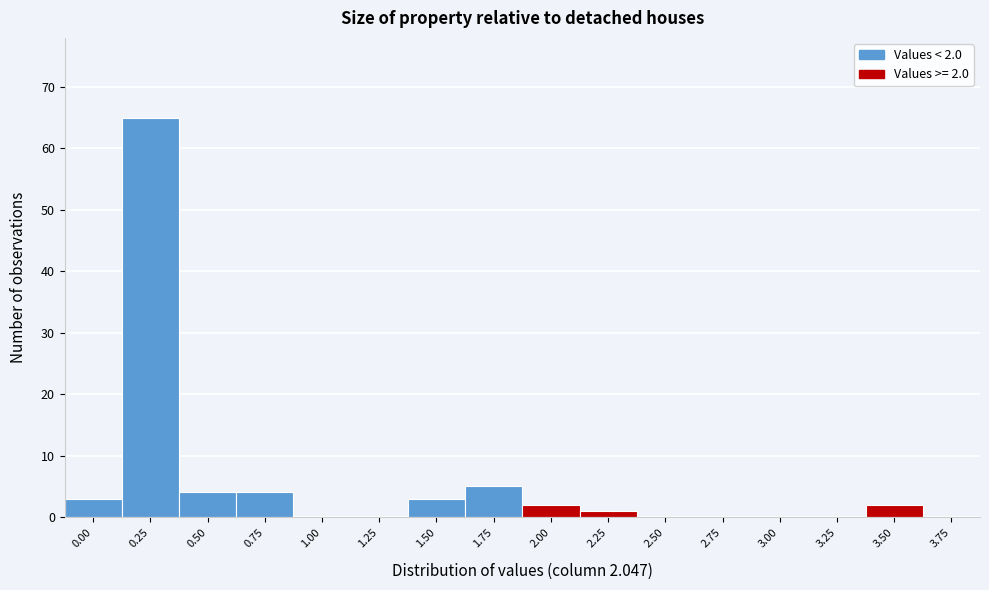

Reading left to right, what are all the values shown in this chart?

0.00=3	0.25=65	0.50=4	0.75=4	1.00=0	1.25=0	1.50=3	1.75=5	2.00=2	2.25=1	2.50=0	2.75=0	3.00=0	3.25=0	3.50=2	3.75=0